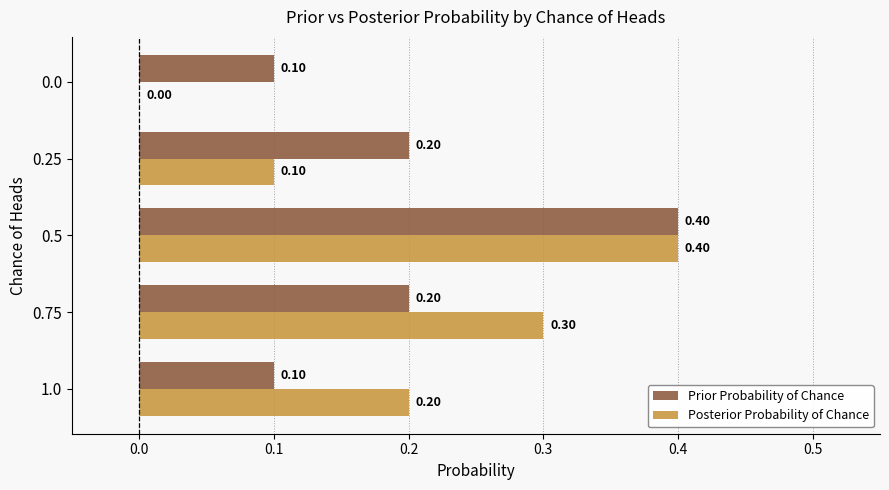

What are all the series names shown in the legend?

Prior Probability of Chance, Posterior Probability of Chance